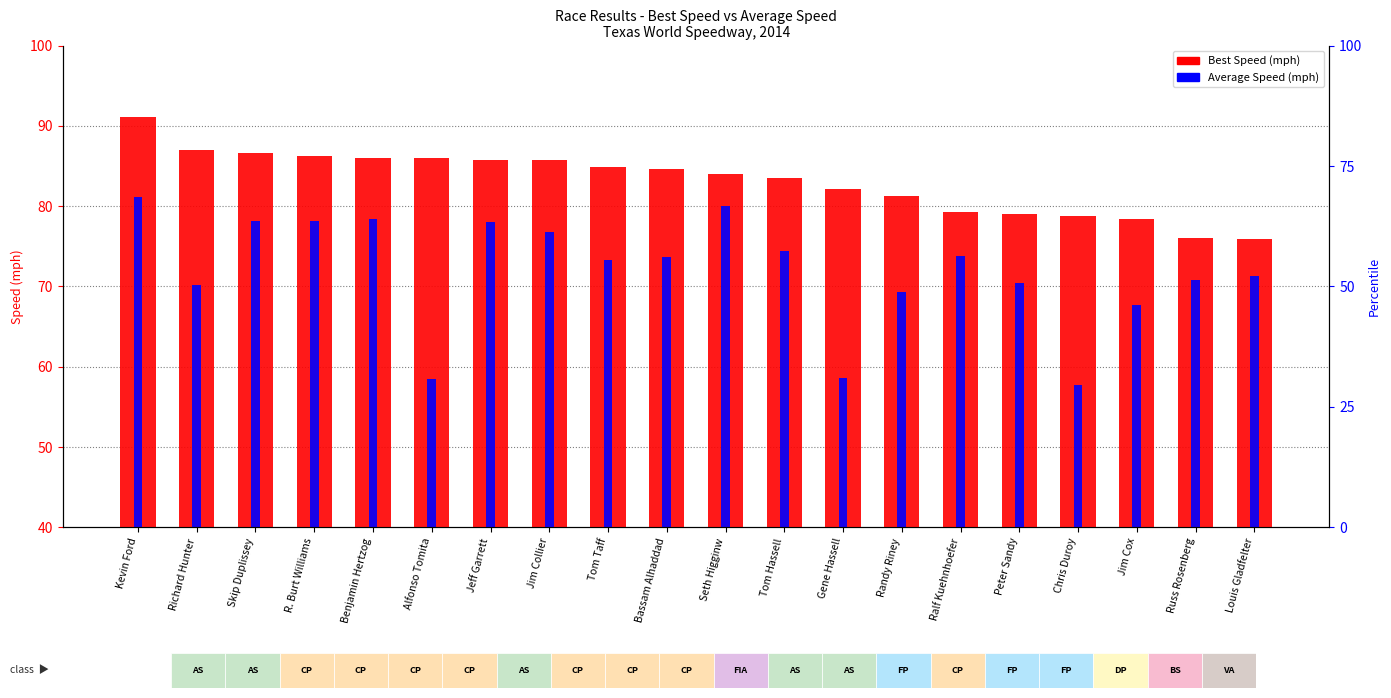

True or false: Best Speed has a value of 140.0 at Tom Taff.

False